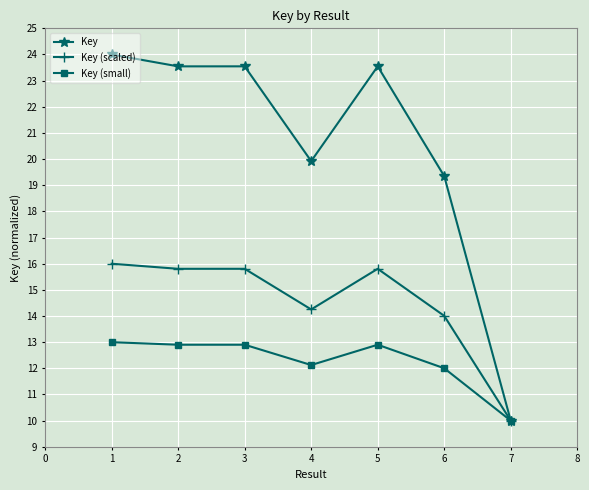

List the series in order of their overall mean, highest first.

Key, Key (scaled), Key (small)